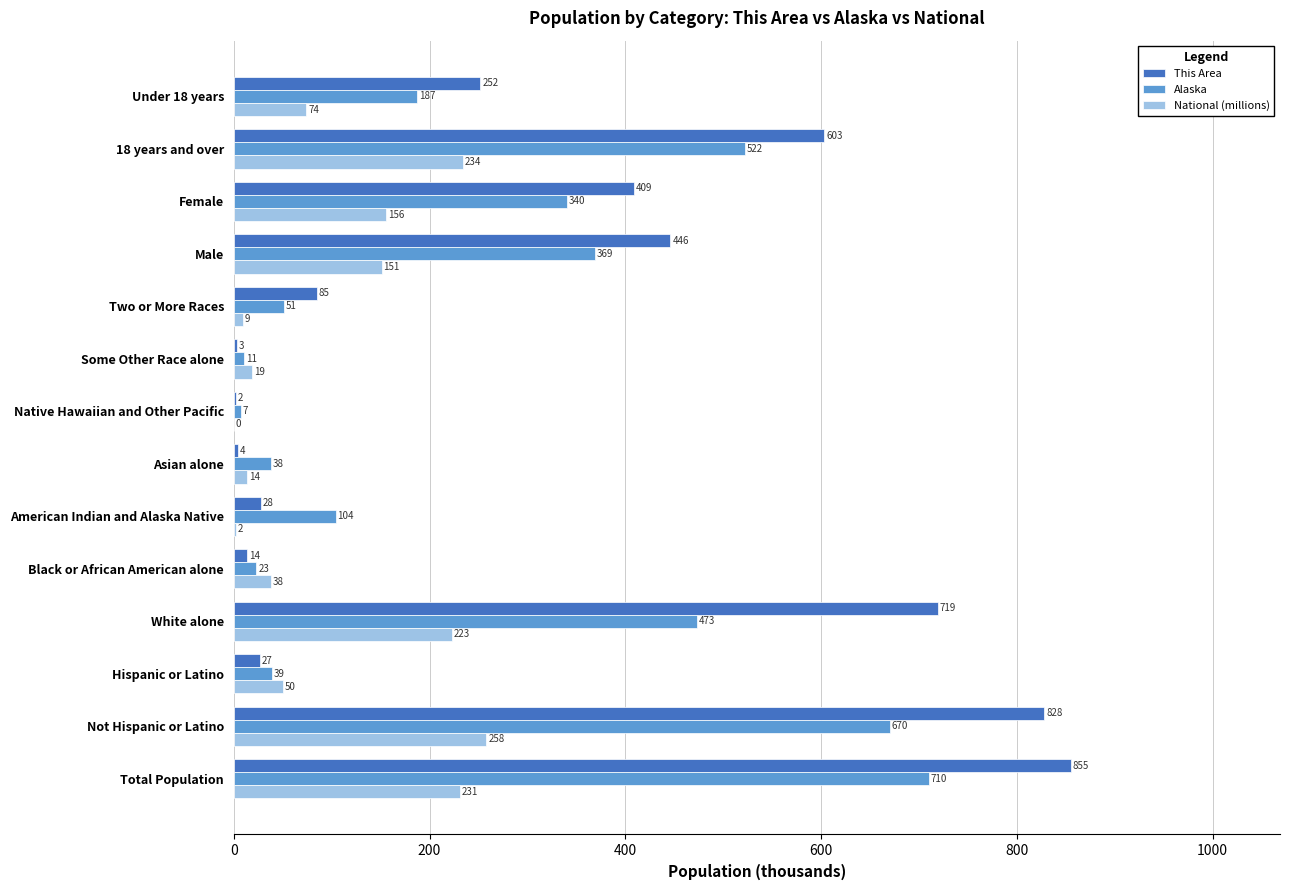

Where is National (millions) nearest to the value 129?

Male